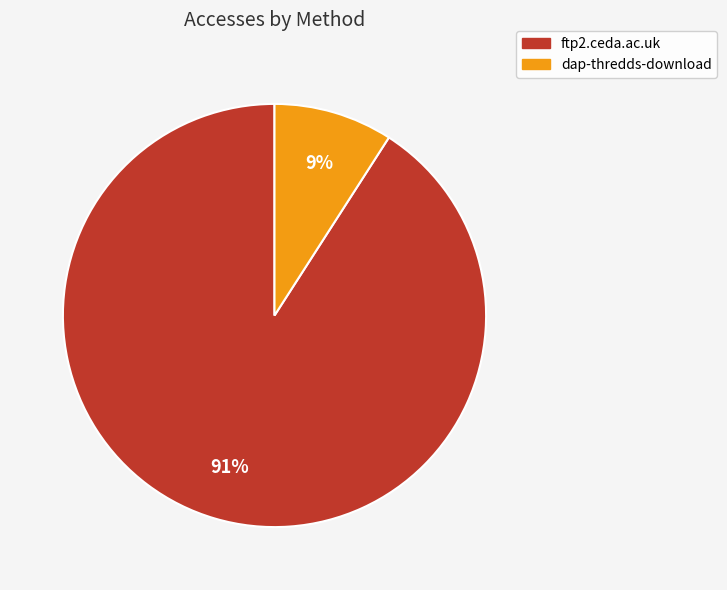

Between ftp2.ceda.ac.uk and dap-thredds-download, which is larger?

ftp2.ceda.ac.uk